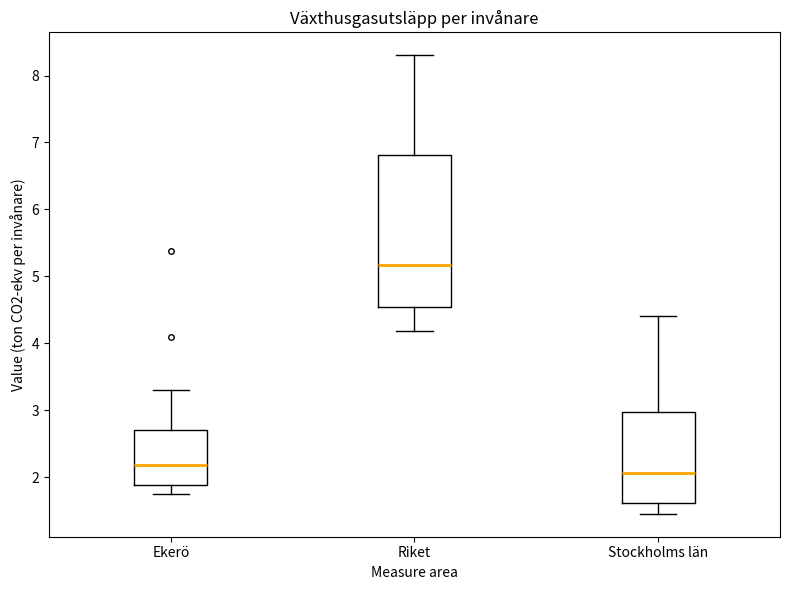

Where does the lower whisker of the box for Stockholms län end on the y-axis? The values are not printed on the chart, so give them approximately, as read against the axis.

1.5